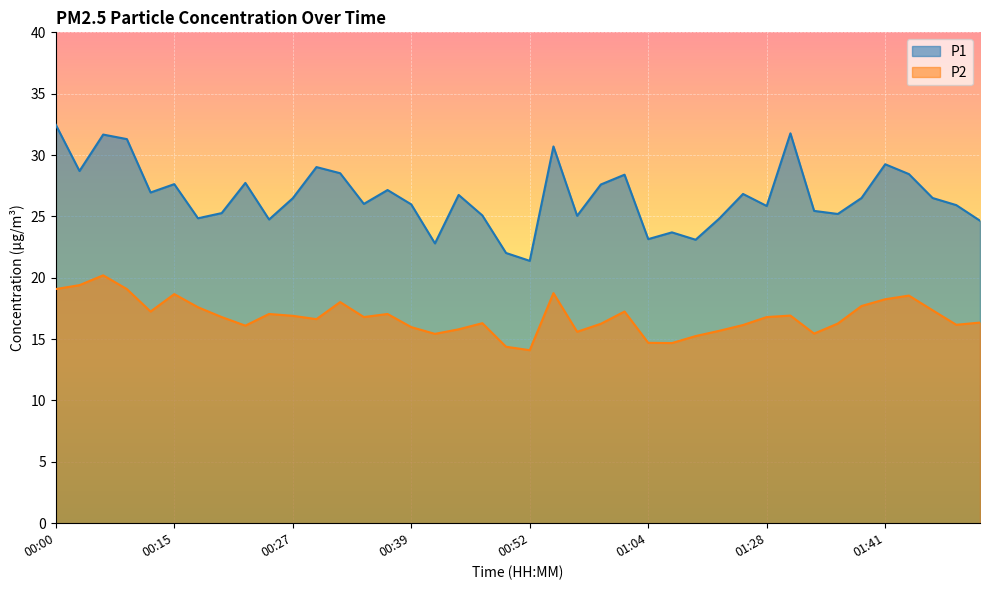

True or false: P1 has a value of 28.4 at 01:02.

True